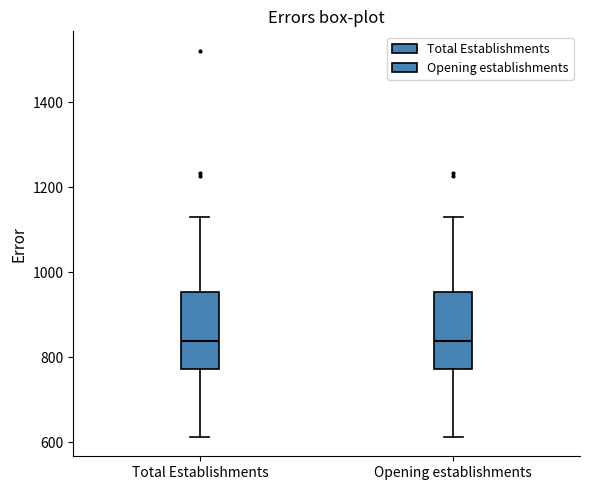

Reading left to right, read every box against the y-axis: the position of its median line, the range the box covers, and the ends of its whiskers. The values are not printed on the chart, so give them approximately, as read against the axis.

Total Establishments: median 840, box 780 to 960, whiskers 620 to 1140
Opening establishments: median 840, box 780 to 960, whiskers 620 to 1140